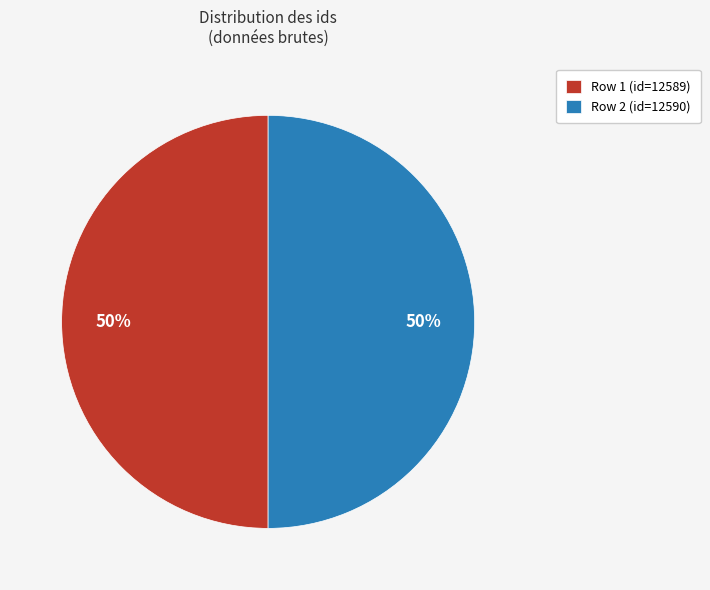

How many segments does this pie chart have?

2